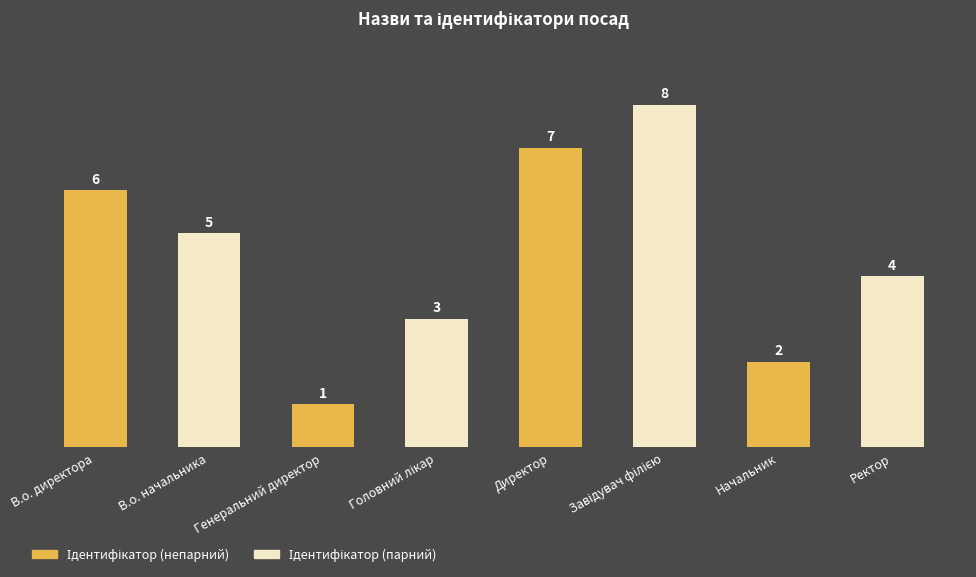

True or false: the data shows 3 at Начальник.

False